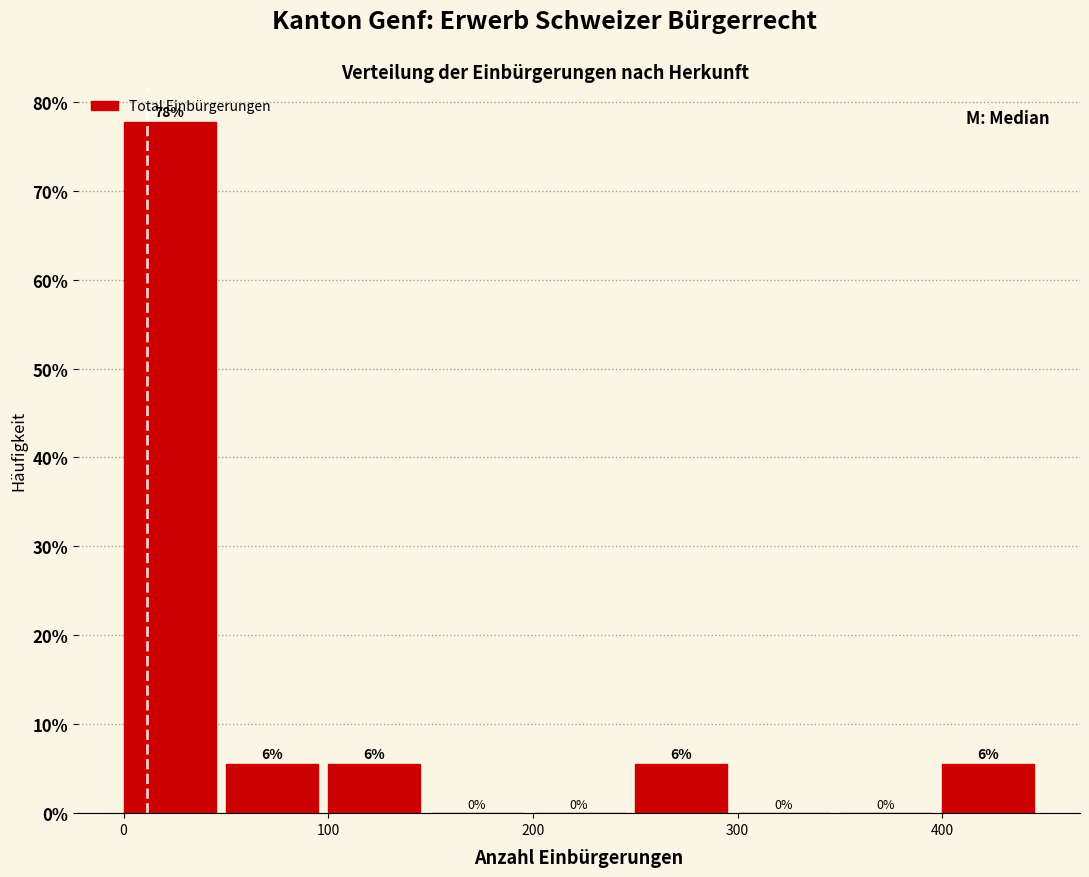

Which range on the x-axis has the tallest bar?

0 to 50